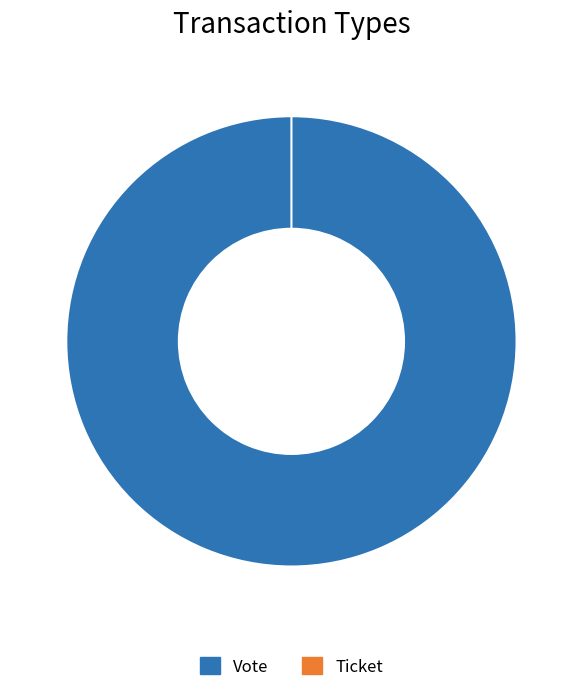

Is Ticket the majority of the pie?

No